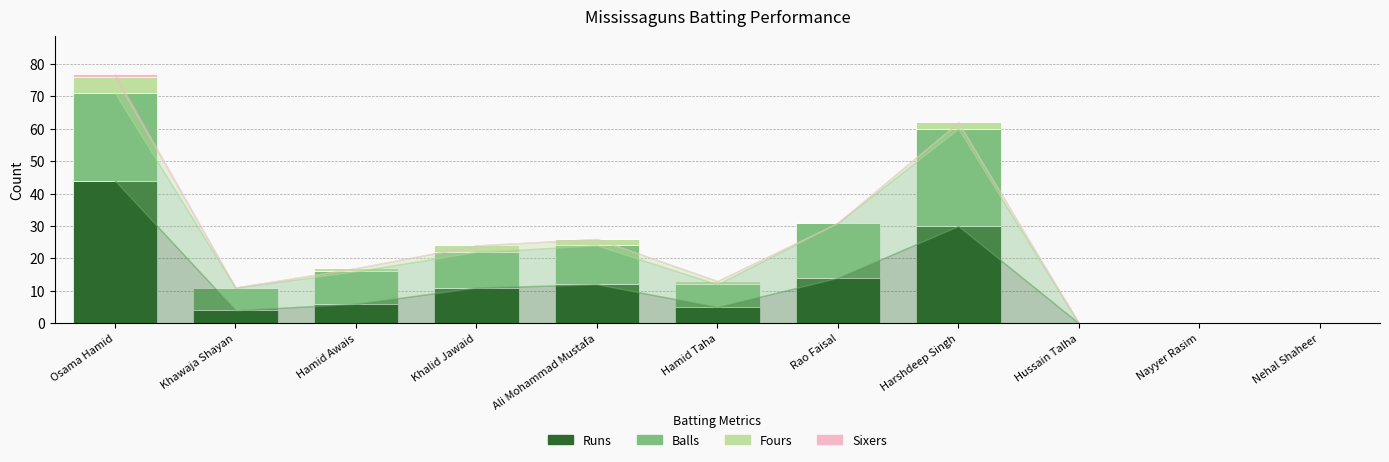

The Runs series shows 0 at Hussain Talha. True or false?

True